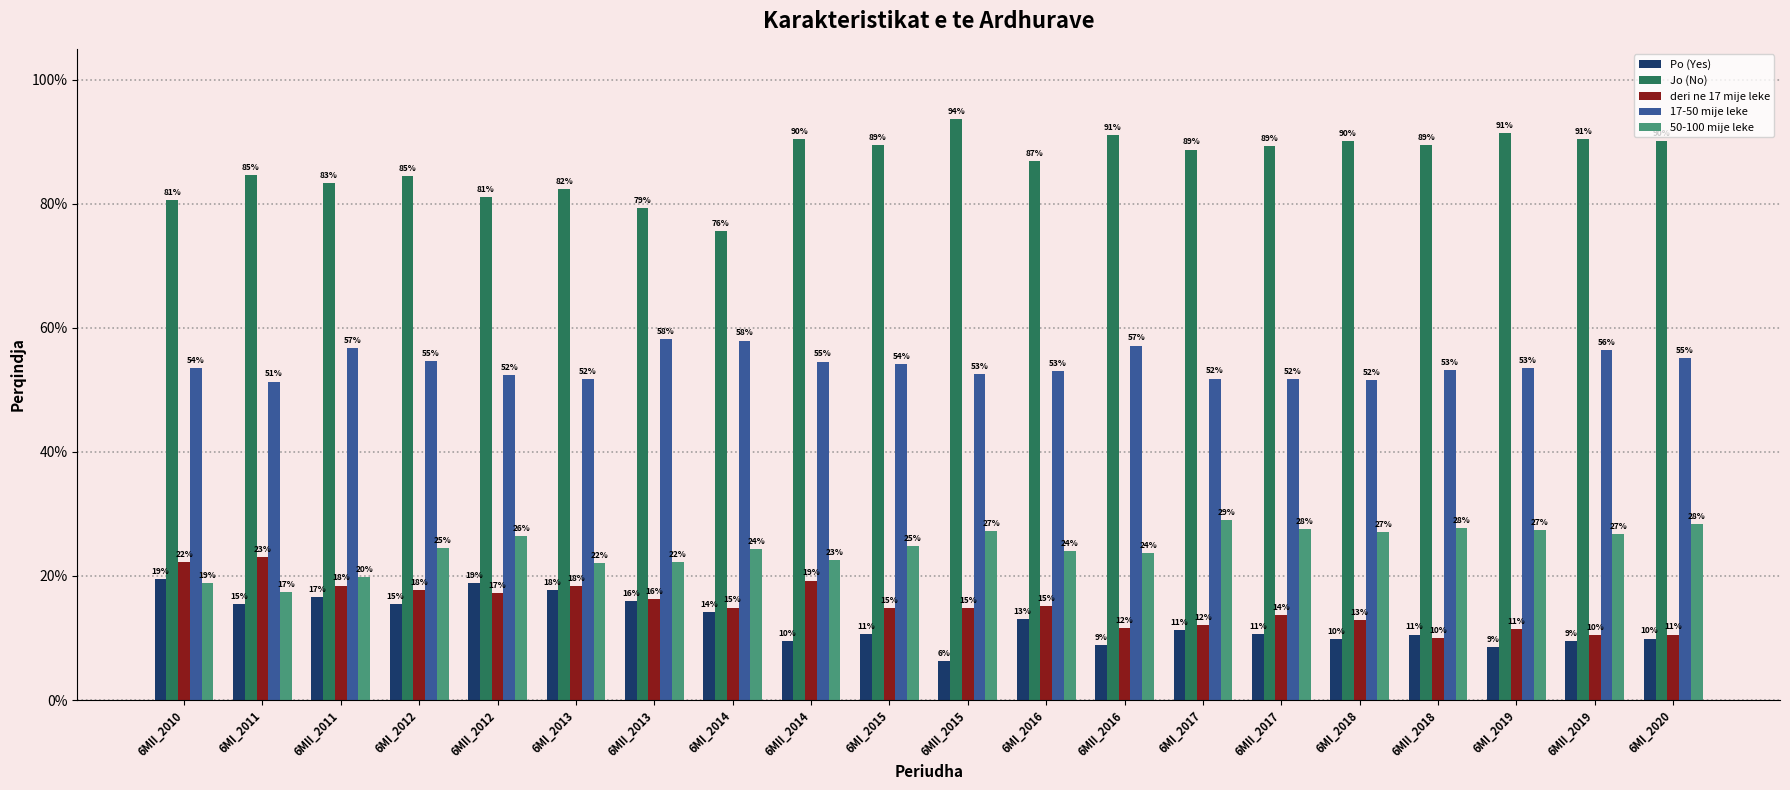

Are the bars grouped side by side (vs. stacked)?

Yes